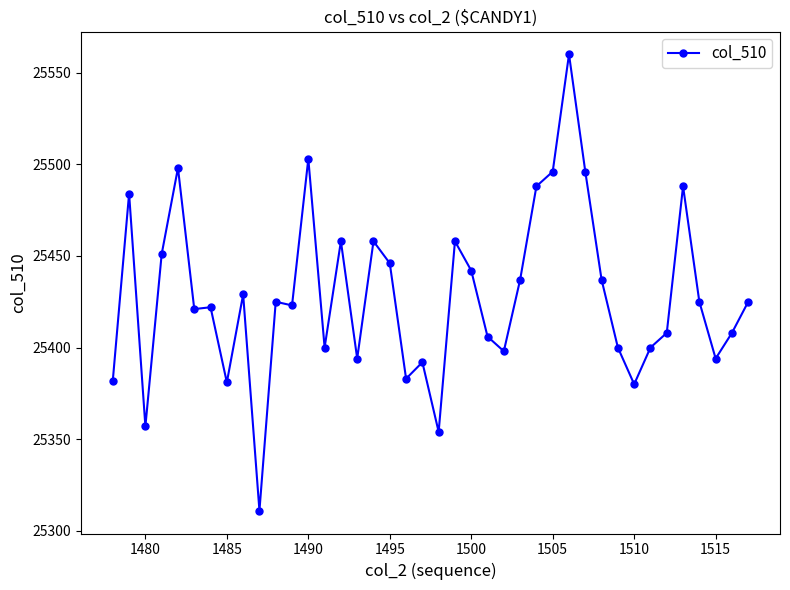

What is the difference between the maximum and minimum values?

249